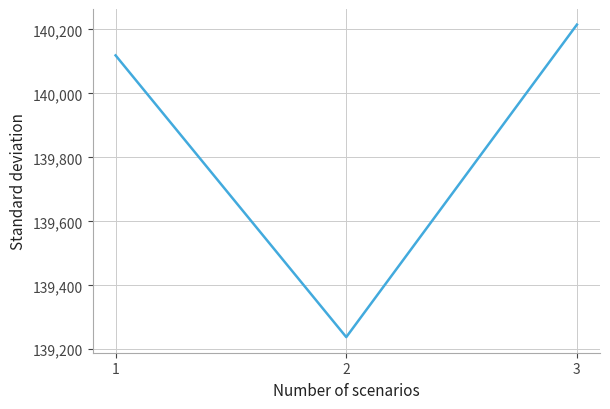

Where is the data nearest to the value 139726?

1